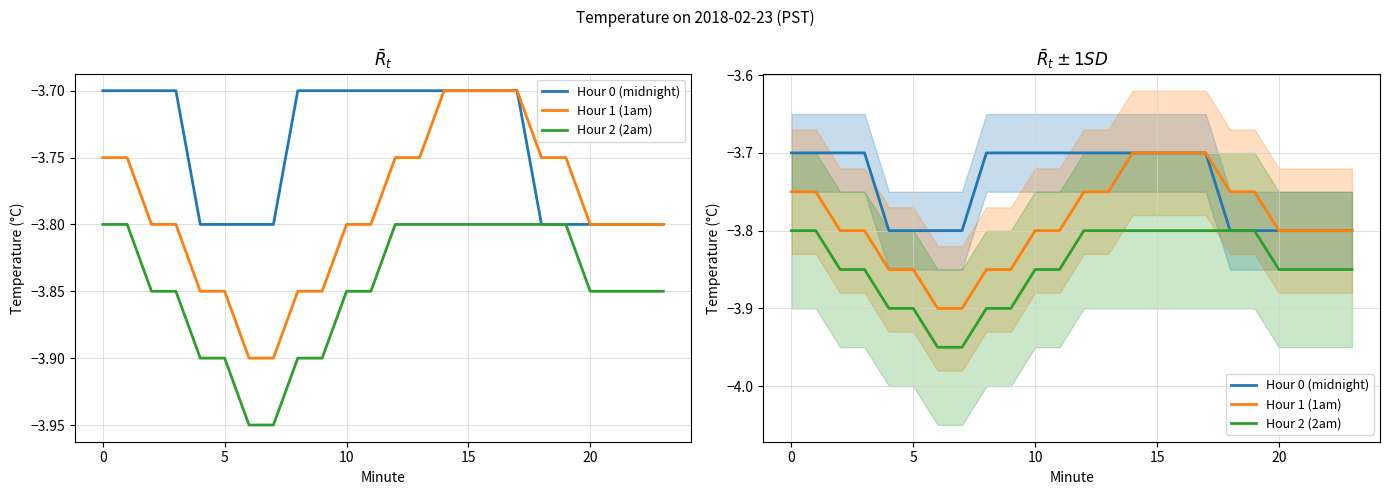

What is the average value of the Hour 0 (midnight) series?

-3.7